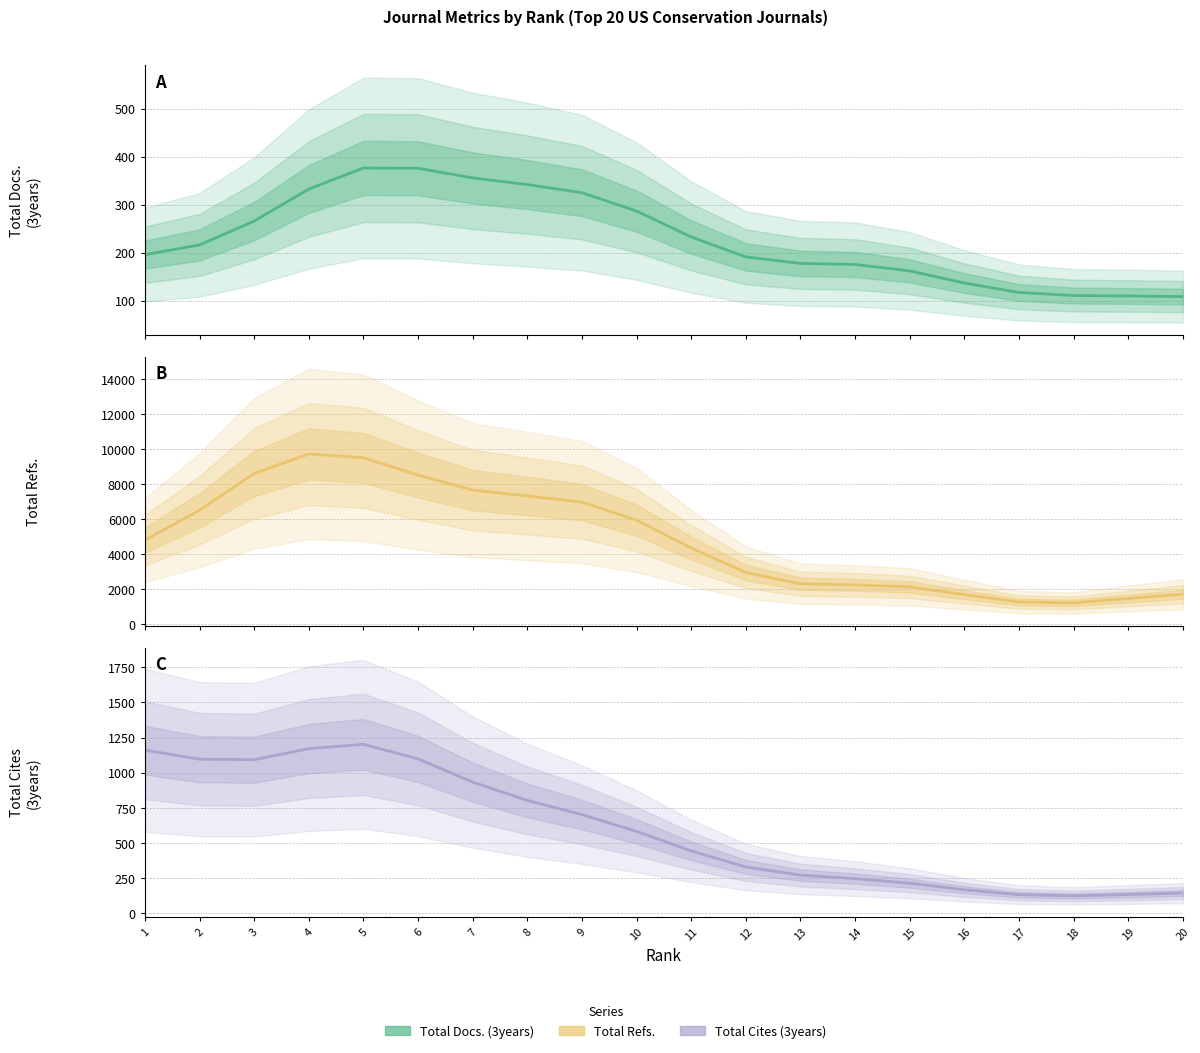

What is the maximum value shown in the chart?

9732.7